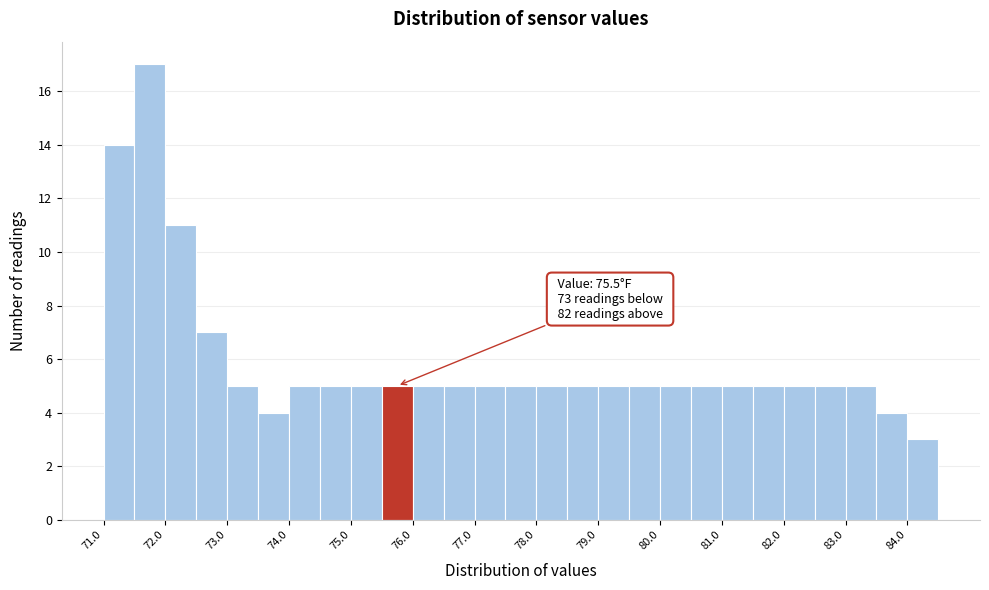

Over which range of the x-axis is the bar tallest?

71.5 to 72.0